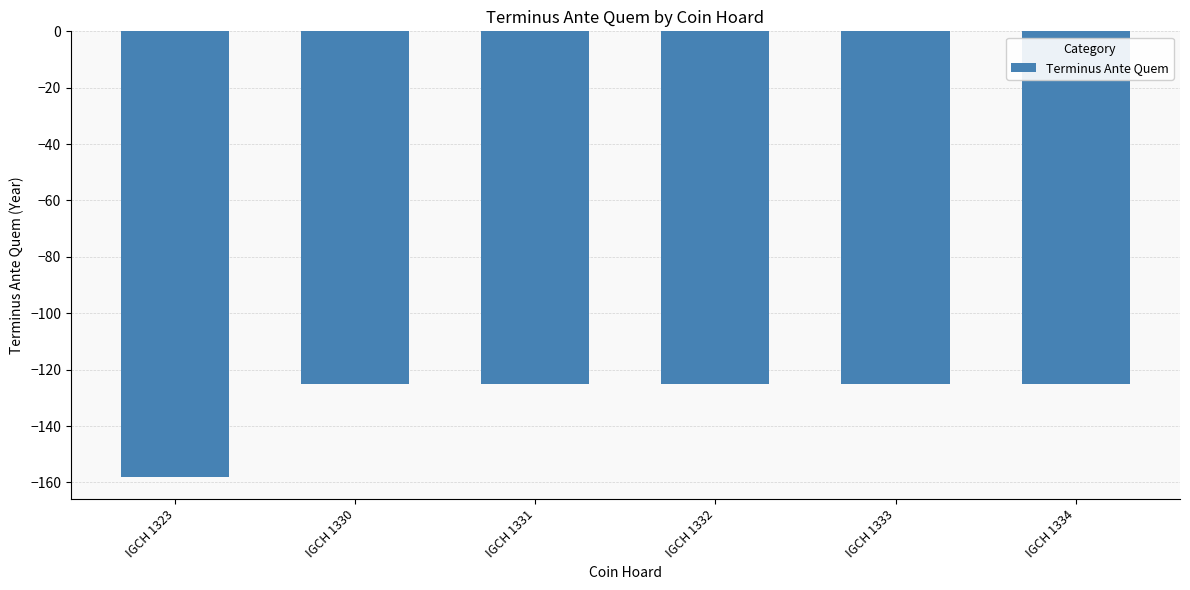

What is the value of the 5th bar from the left?

-125